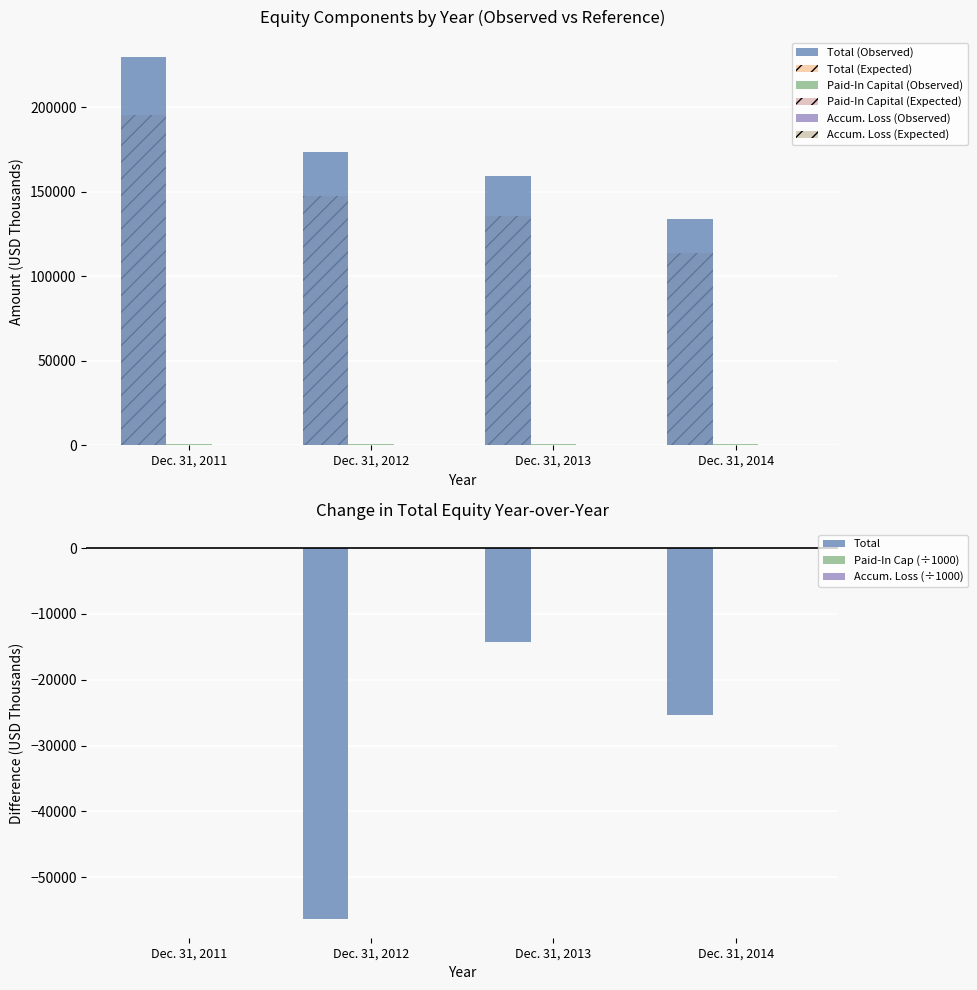

What is the difference between the maximum and second lowest values in the Additional Paid-In Capital series?

2.1